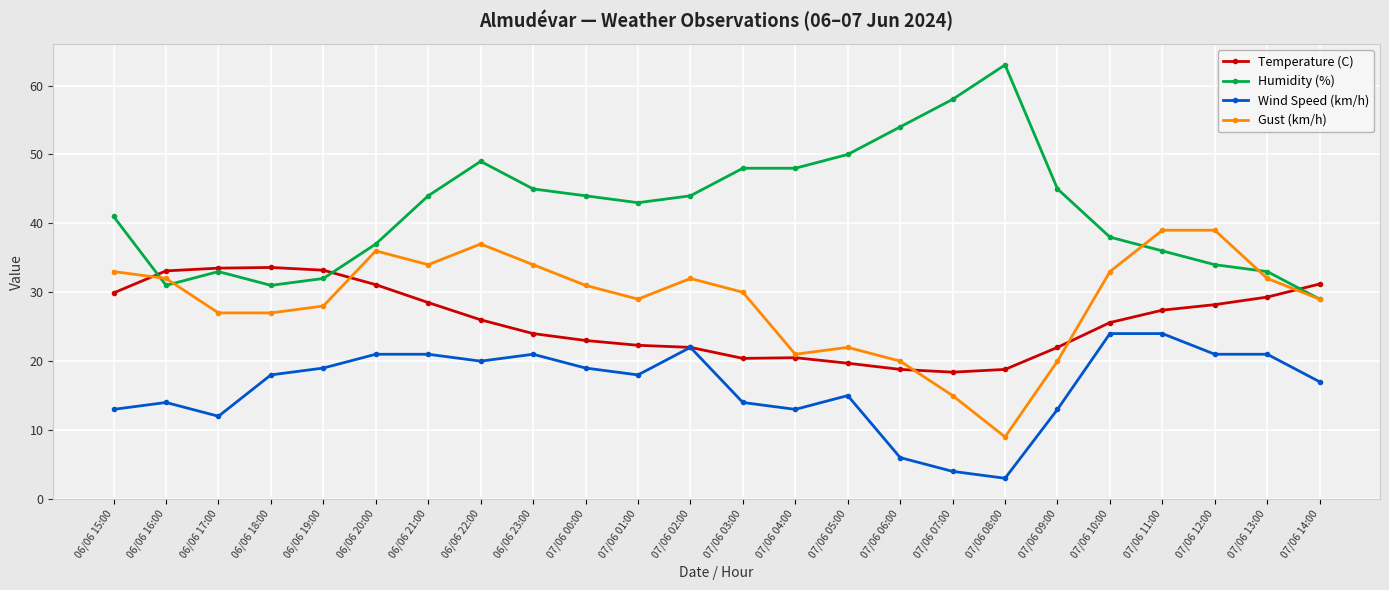

Which series changed the most between 07/06 03:00 and 07/06 13:00?

Humidity (%)